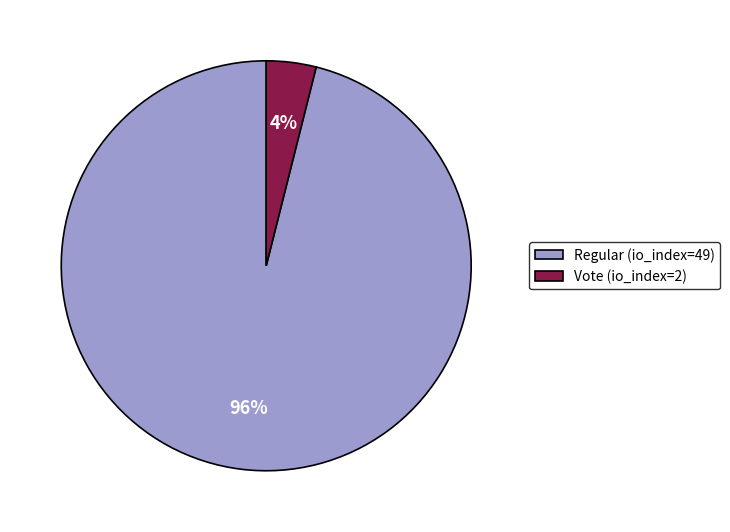

The Vote (io_index=2) slice represents 4% of the pie. True or false?

True